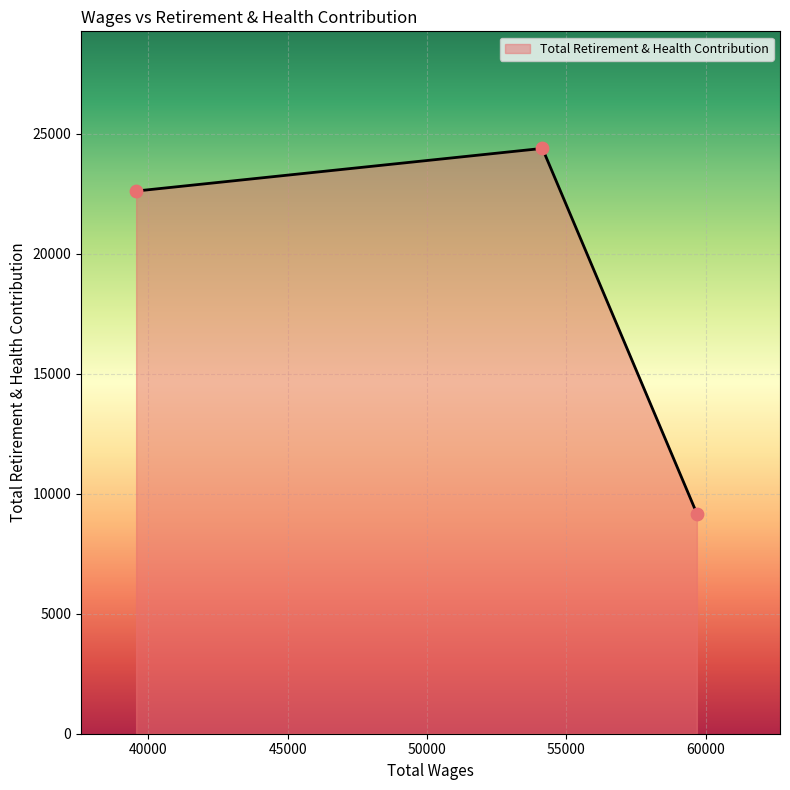

What is the minimum value shown in the chart?

9174